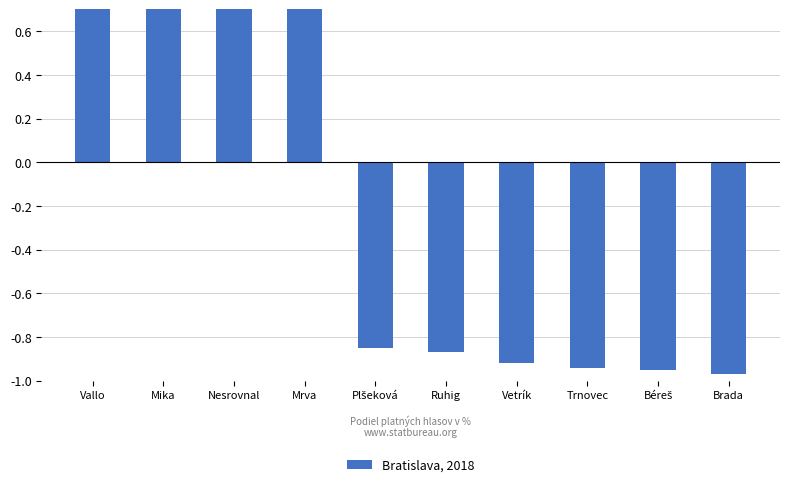

Is it true that the value at Trnovec is -0.9?

True